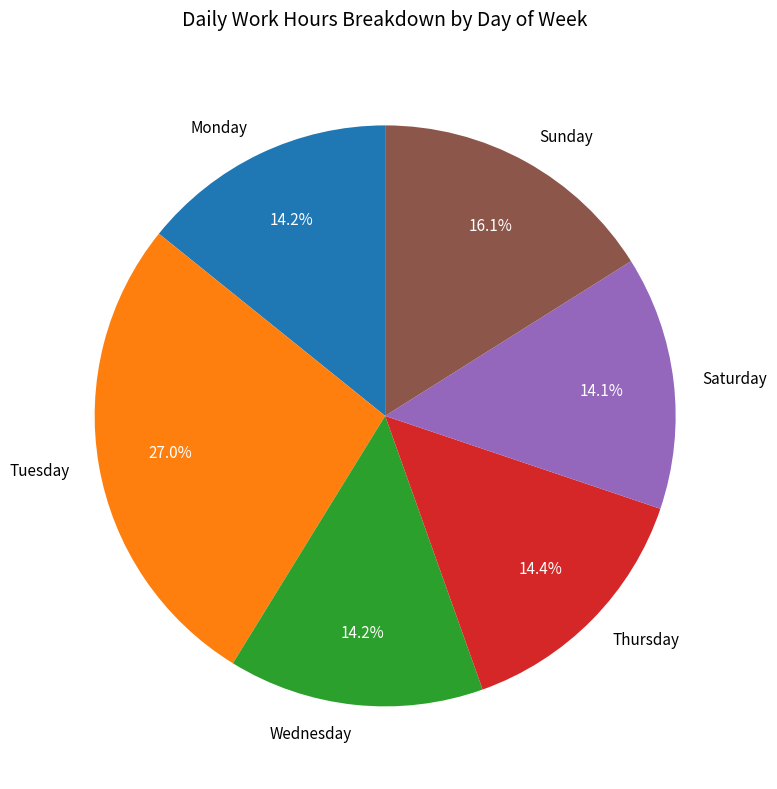

How many slices are in this pie chart?

6